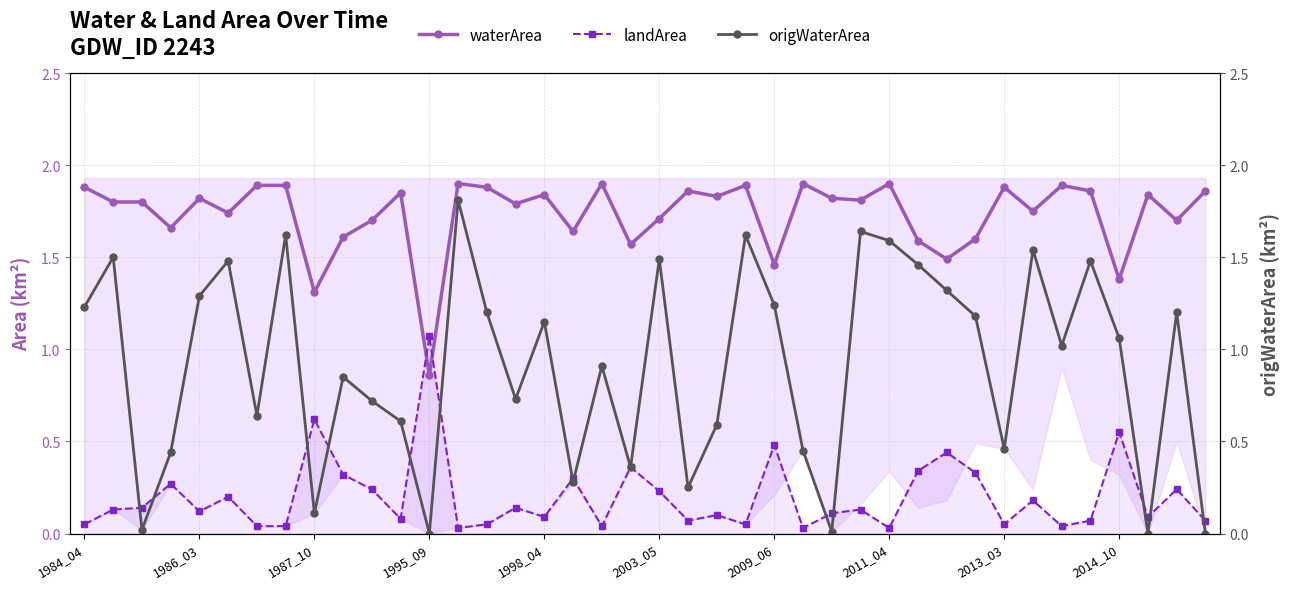

What is the difference between the maximum and minimum values in the waterArea series?

1.0